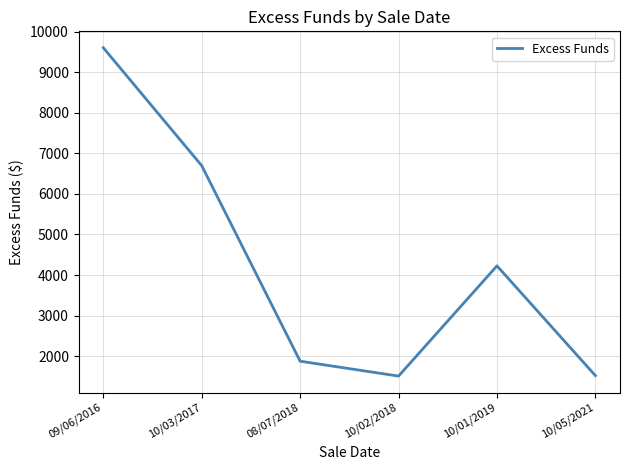

Where is the data nearest to the value 5555?

10/03/2017